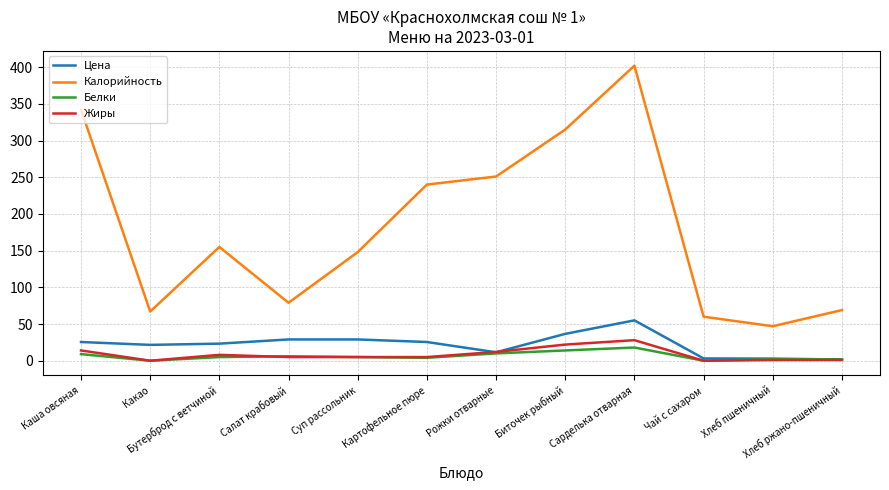

Where is Калорийность nearest to the value 224?

Картофельное пюре